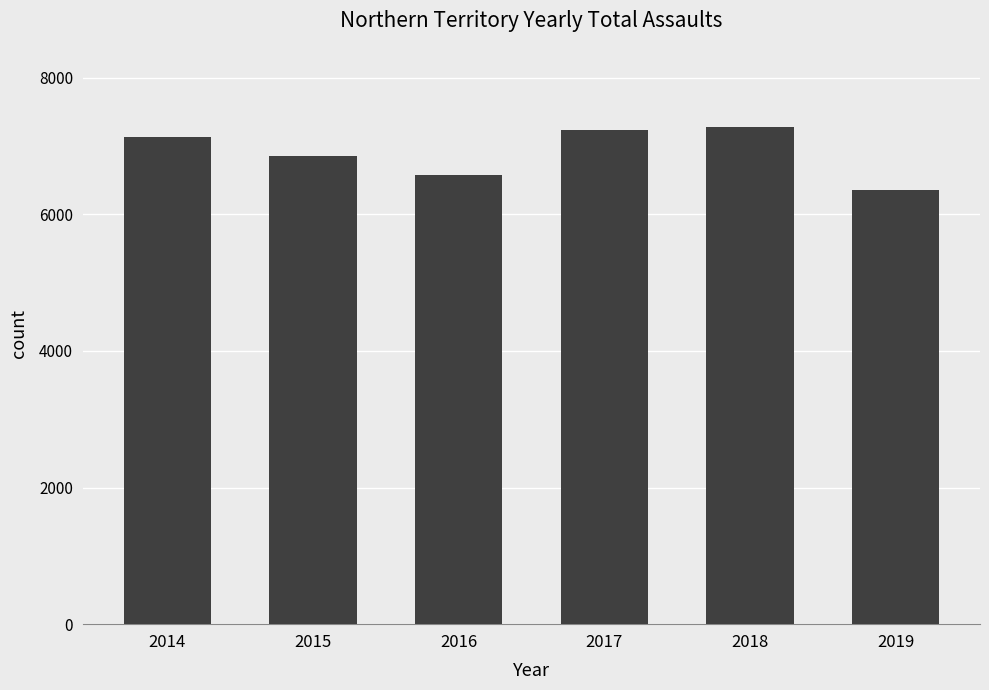

What is the ratio of the value at 2015 to the value at 2017?

0.9